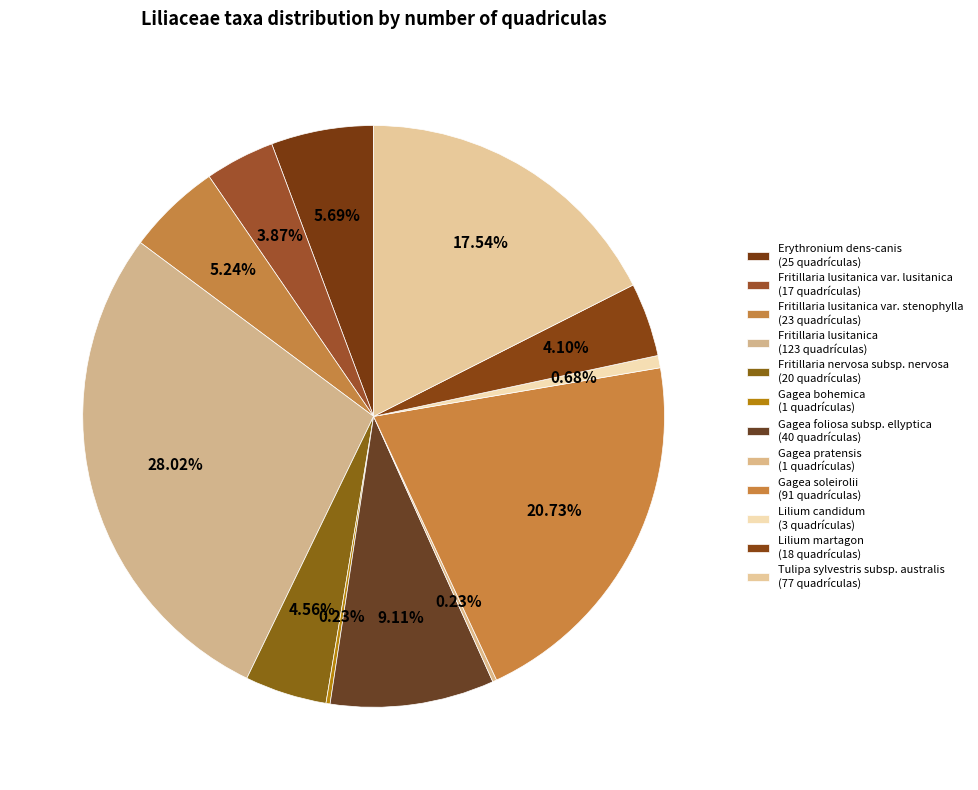

Count the number of slices in the pie.

12